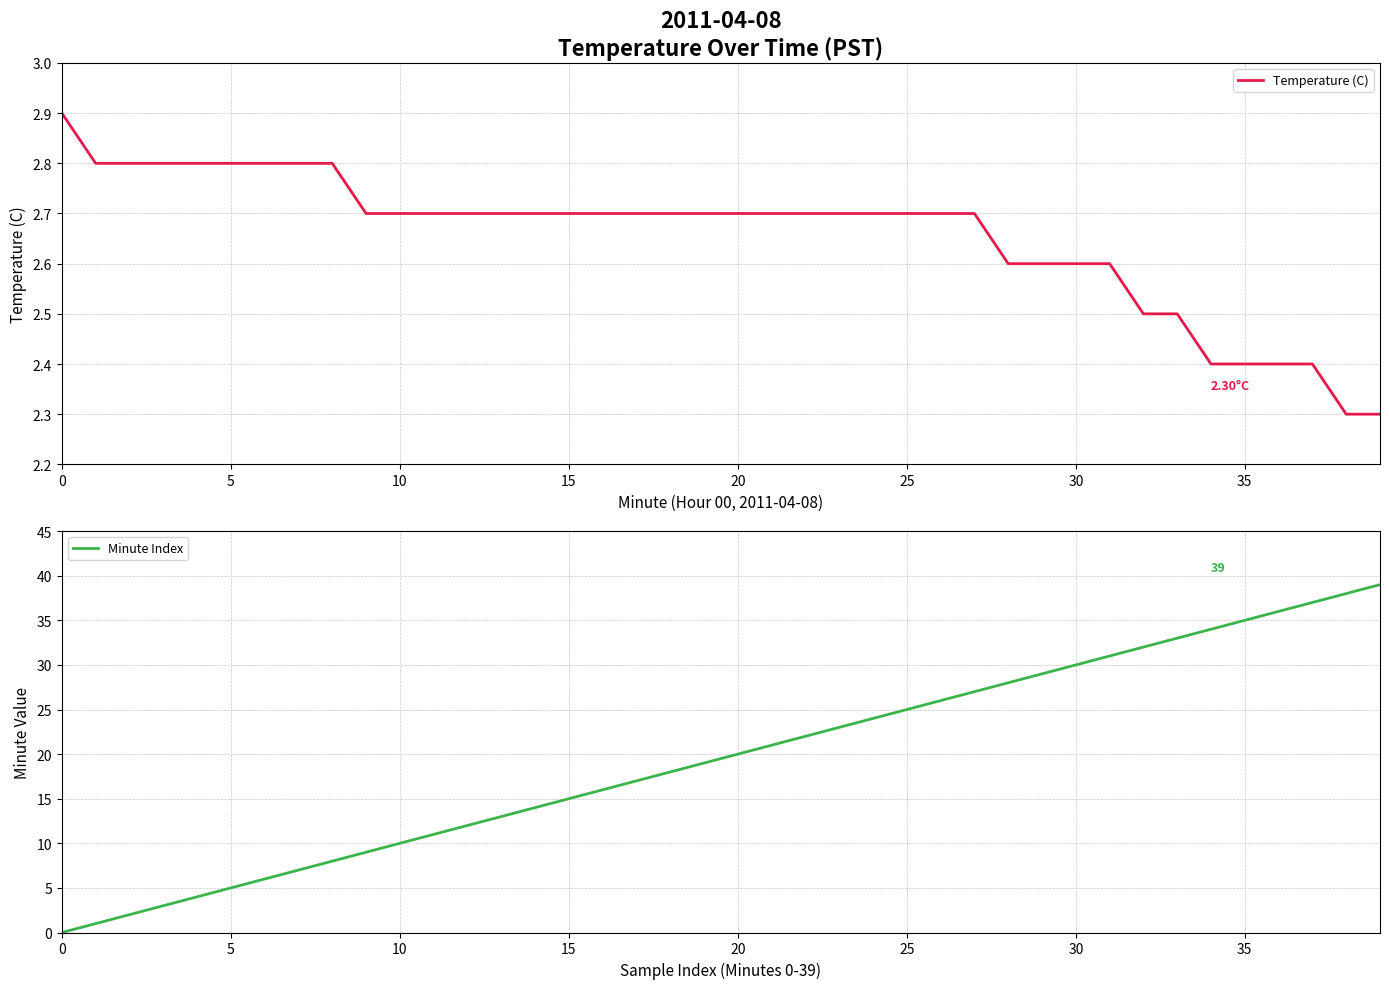

At which category is the sum across all series the highest?

39